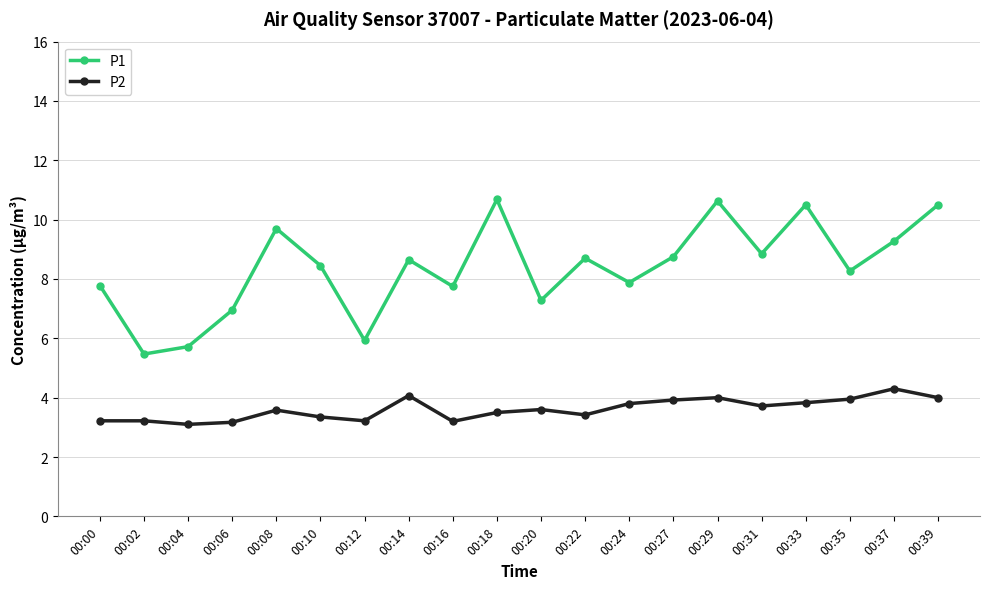

What is the difference between the highest and lowest values at 00:04?

2.6